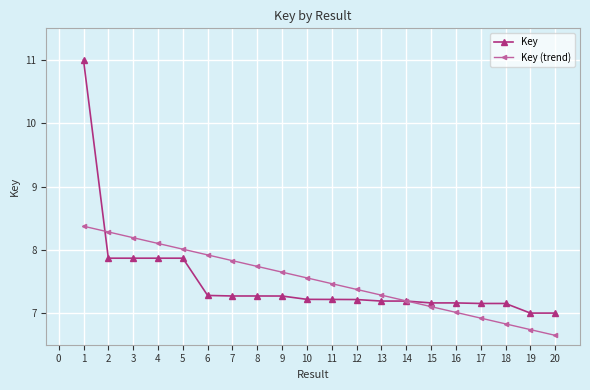

The Key (trend) series shows 7.6 at 9. True or false?

True